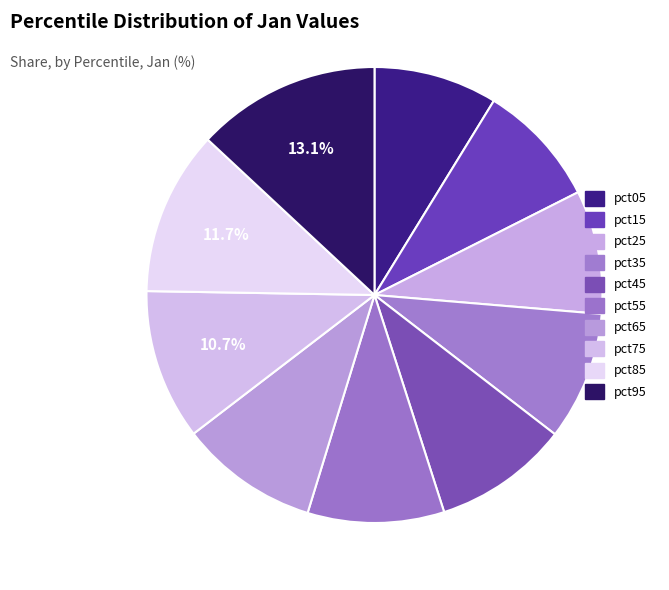

To the nearest percent, what portion does pct55 represent?

10%